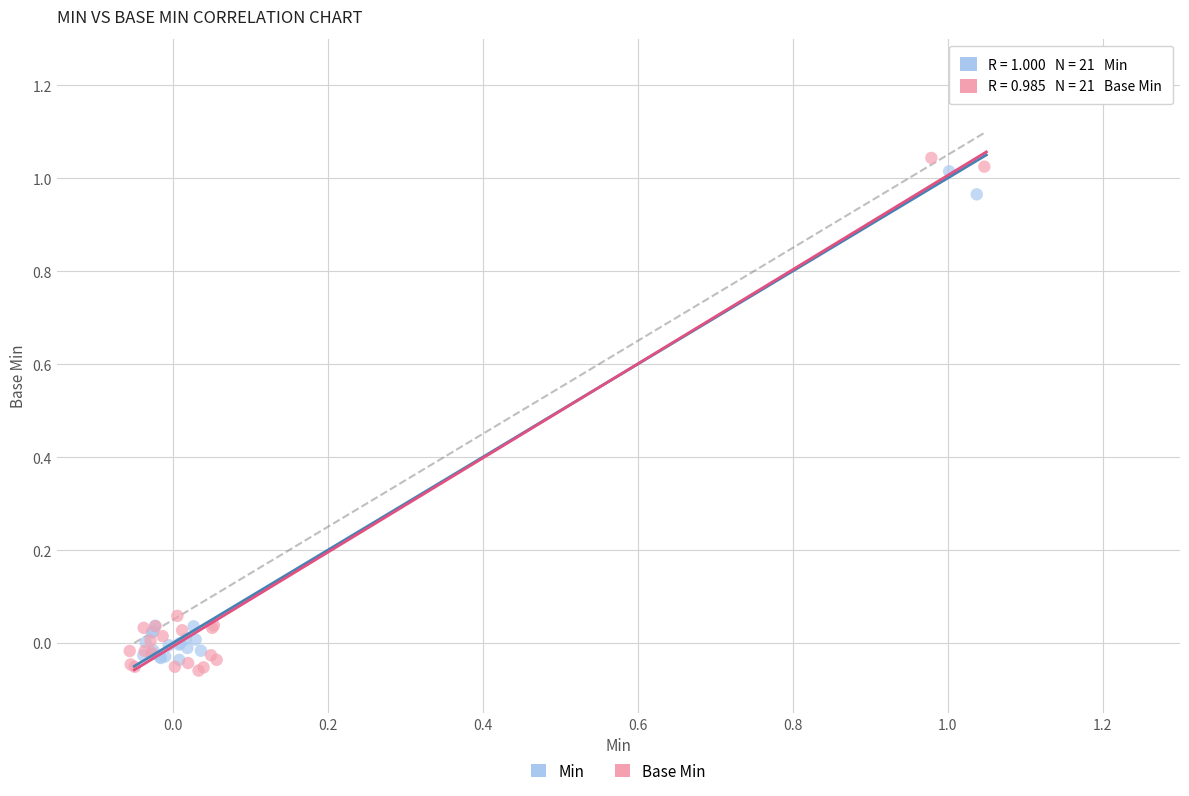

Which series has the largest Y range (max minus min)?

Base Min